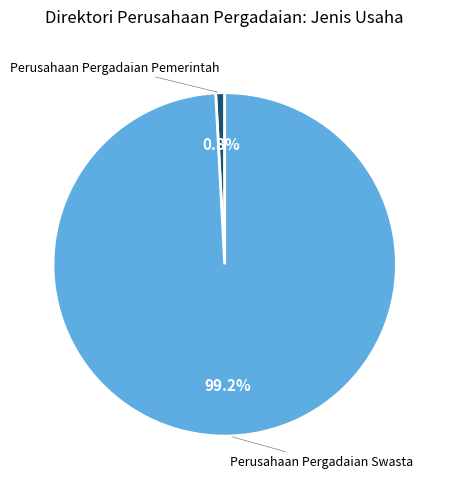

Does any single category account for the majority?

Yes